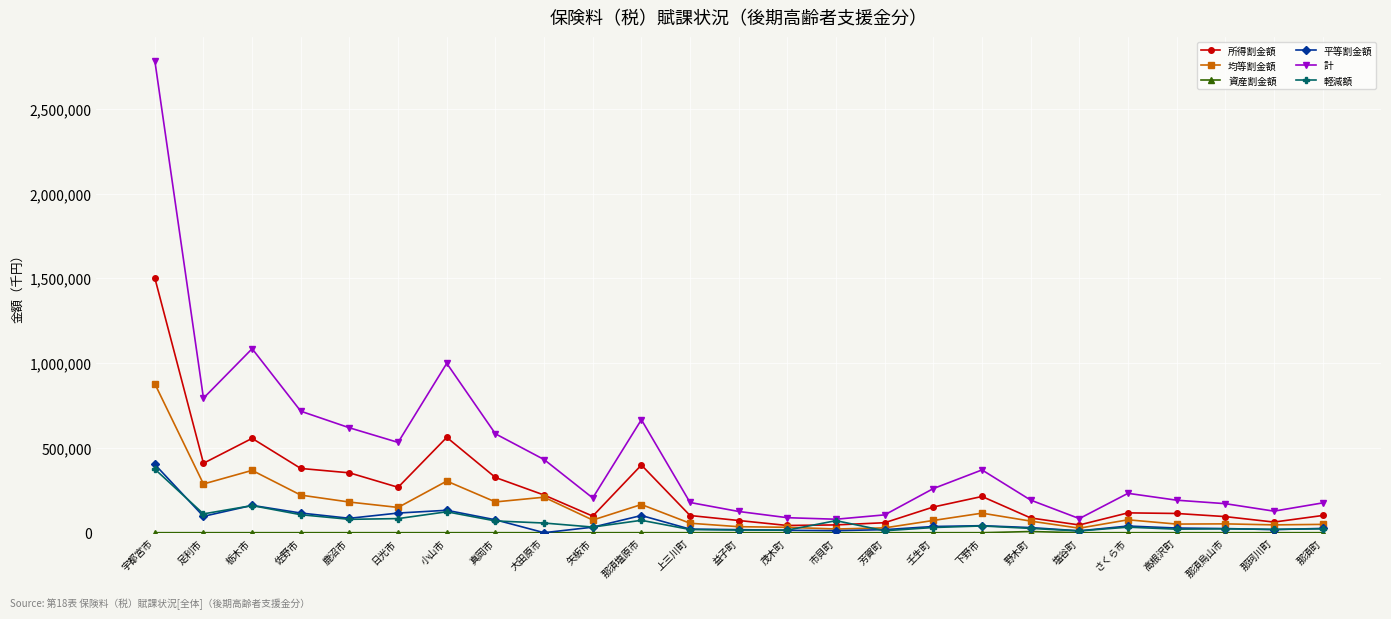

What is the label of the 10th point from the right?

芳賀町